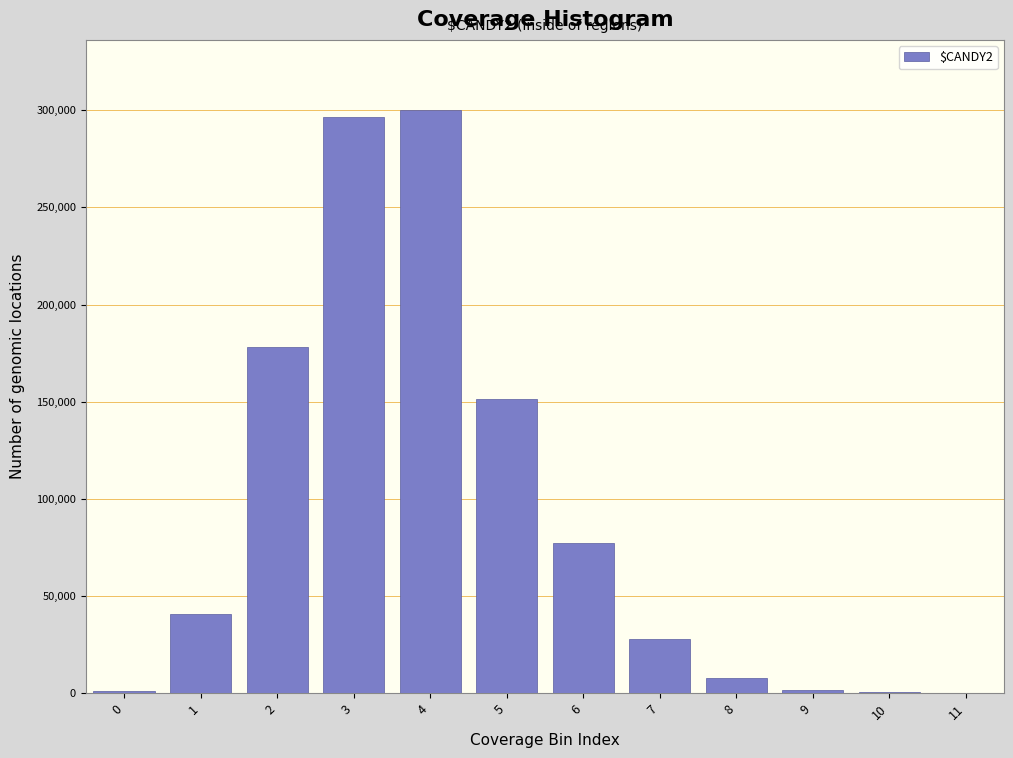

What is the maximum value shown in the chart?

300210